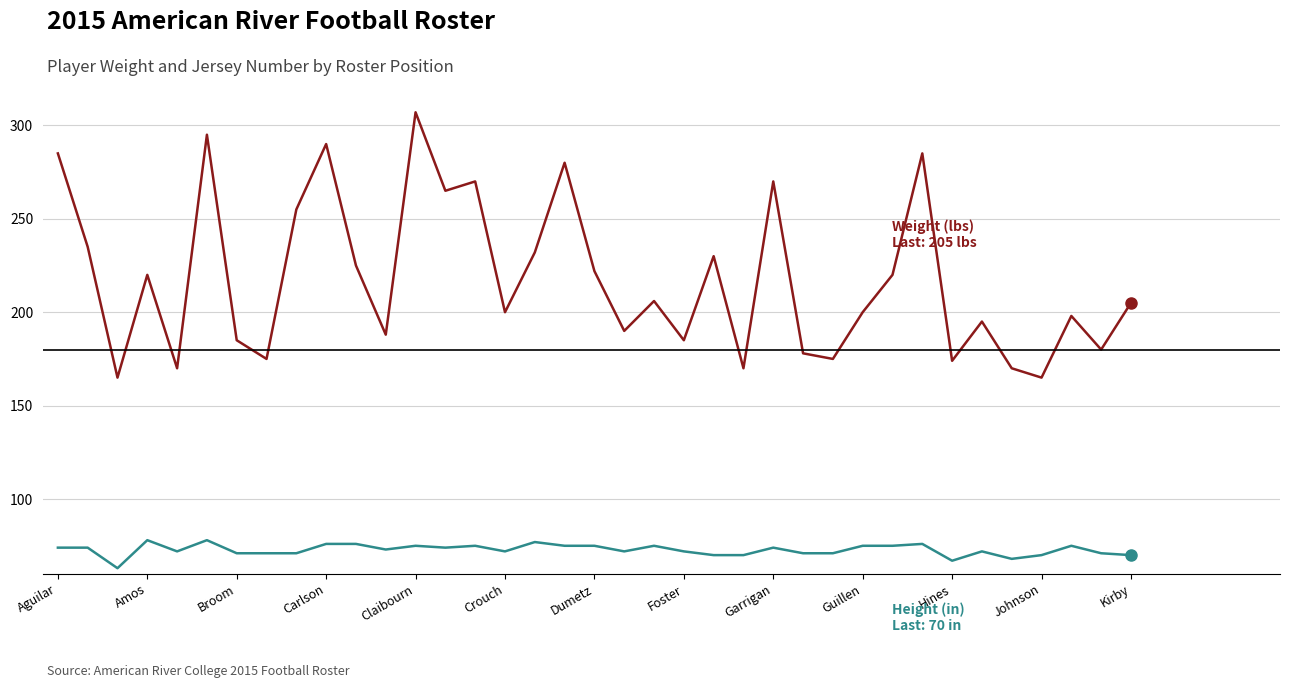

What is the maximum value shown in the chart?

307